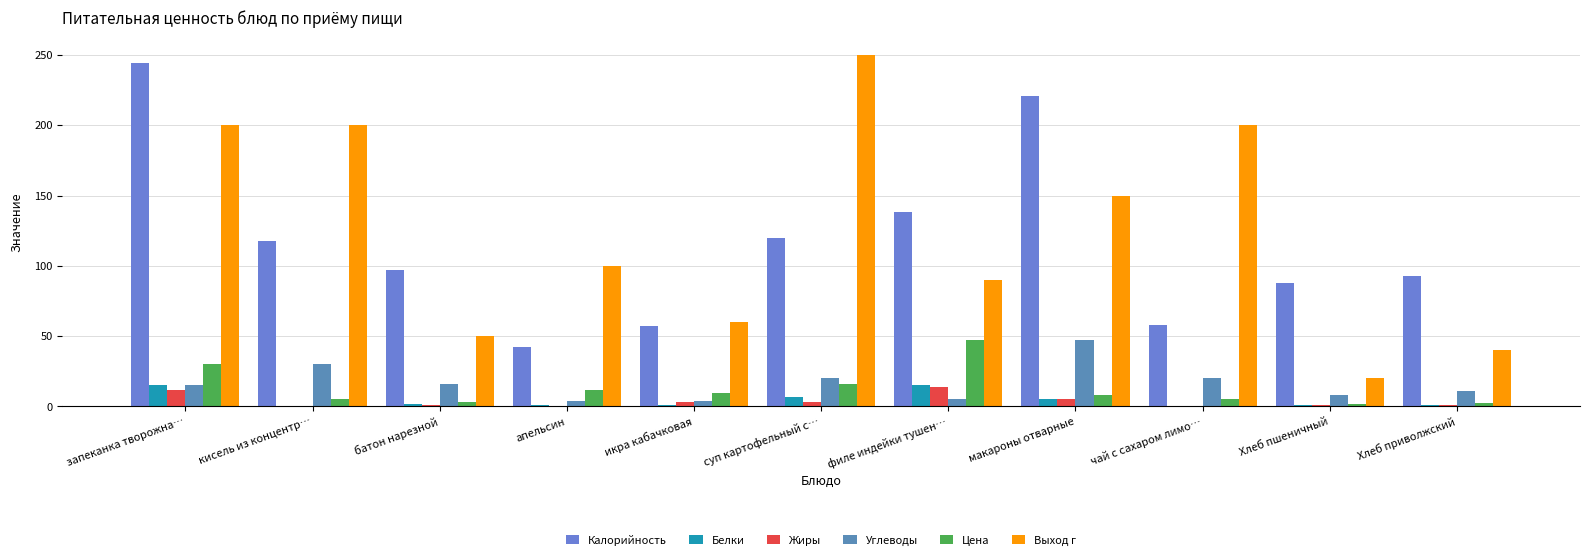

What position from the left is Хлеб приволжский?

11